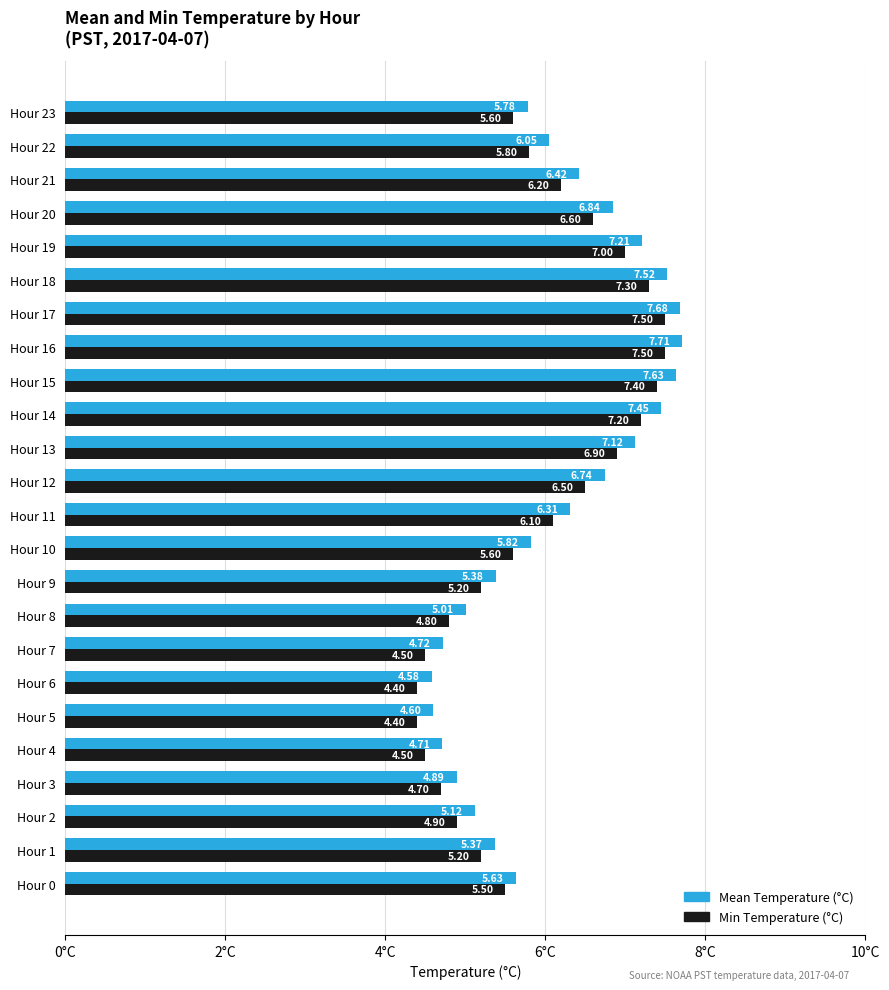

What is the sum of all Min Temperature (°C) values?

141.3